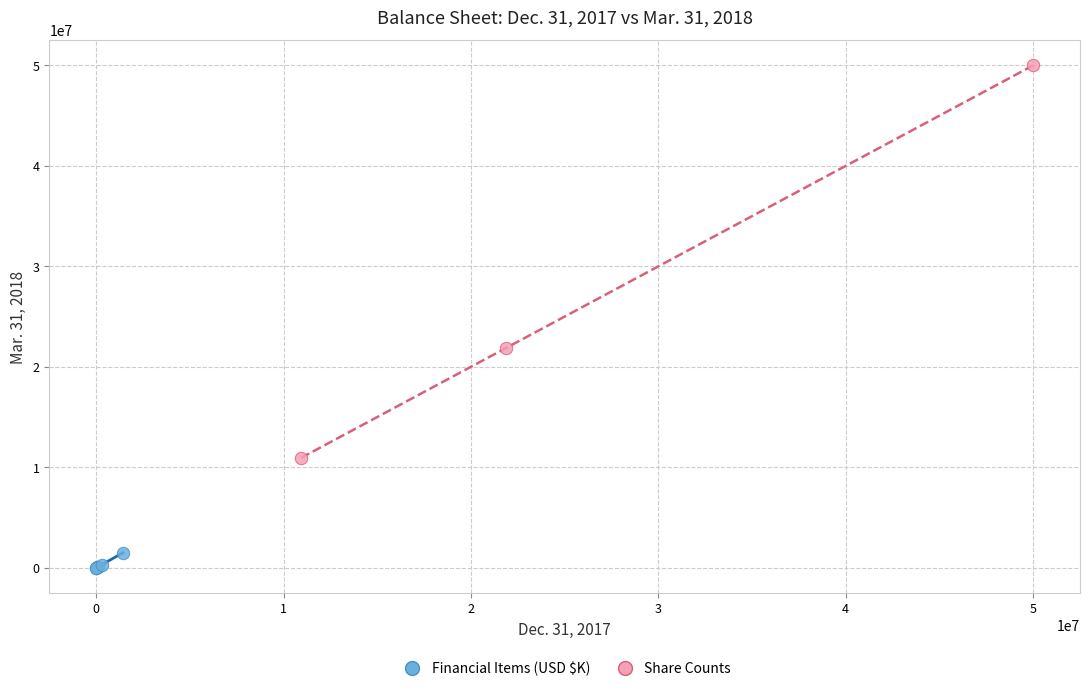

Which series contains the lowest Y value?

Financial Items (USD $K)